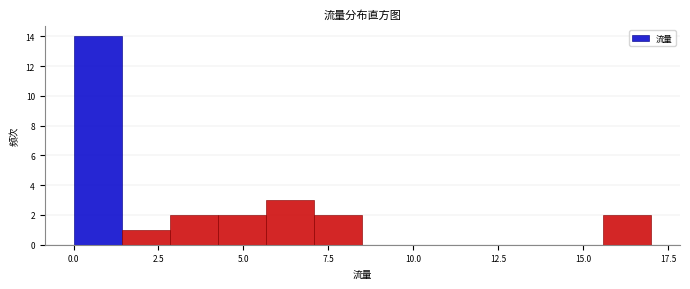

Around what value on the x-axis is the tallest bar? Give the approximate position of its centre, as read against the axis.

0.5